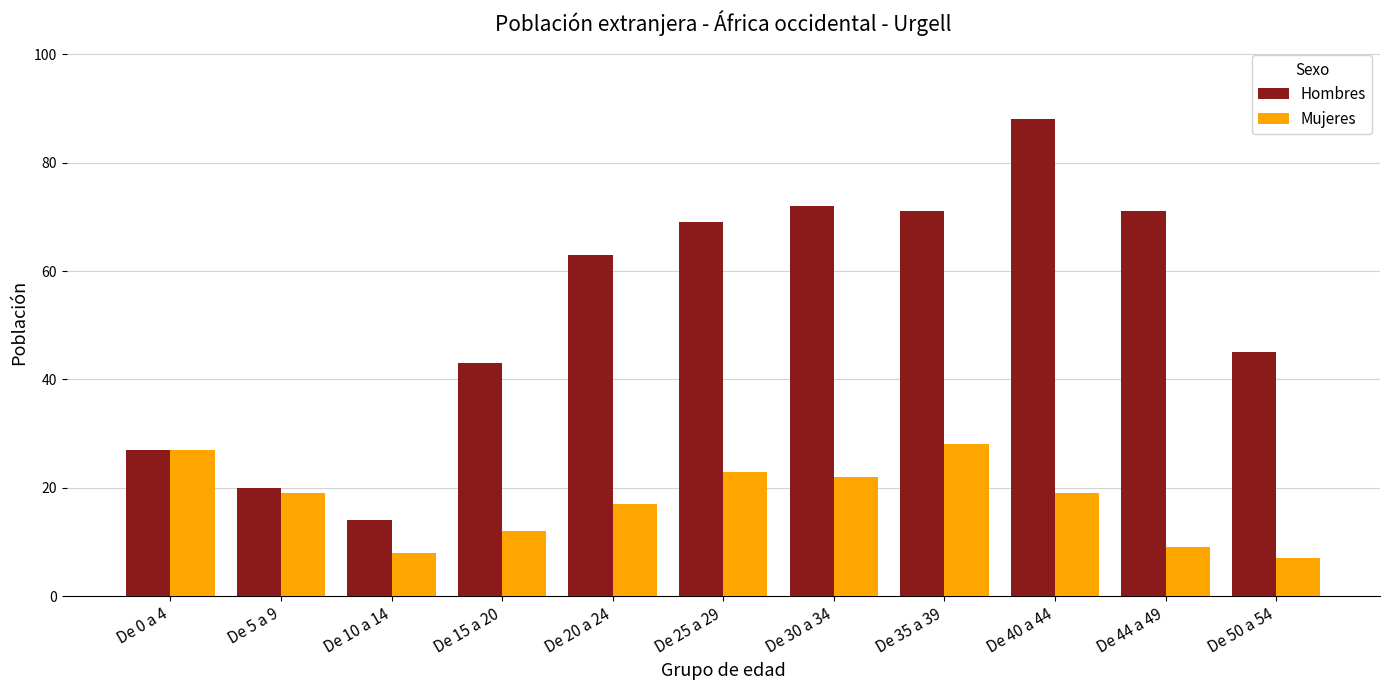

At which category does the chart reach its peak across all series?

De 40 a 44